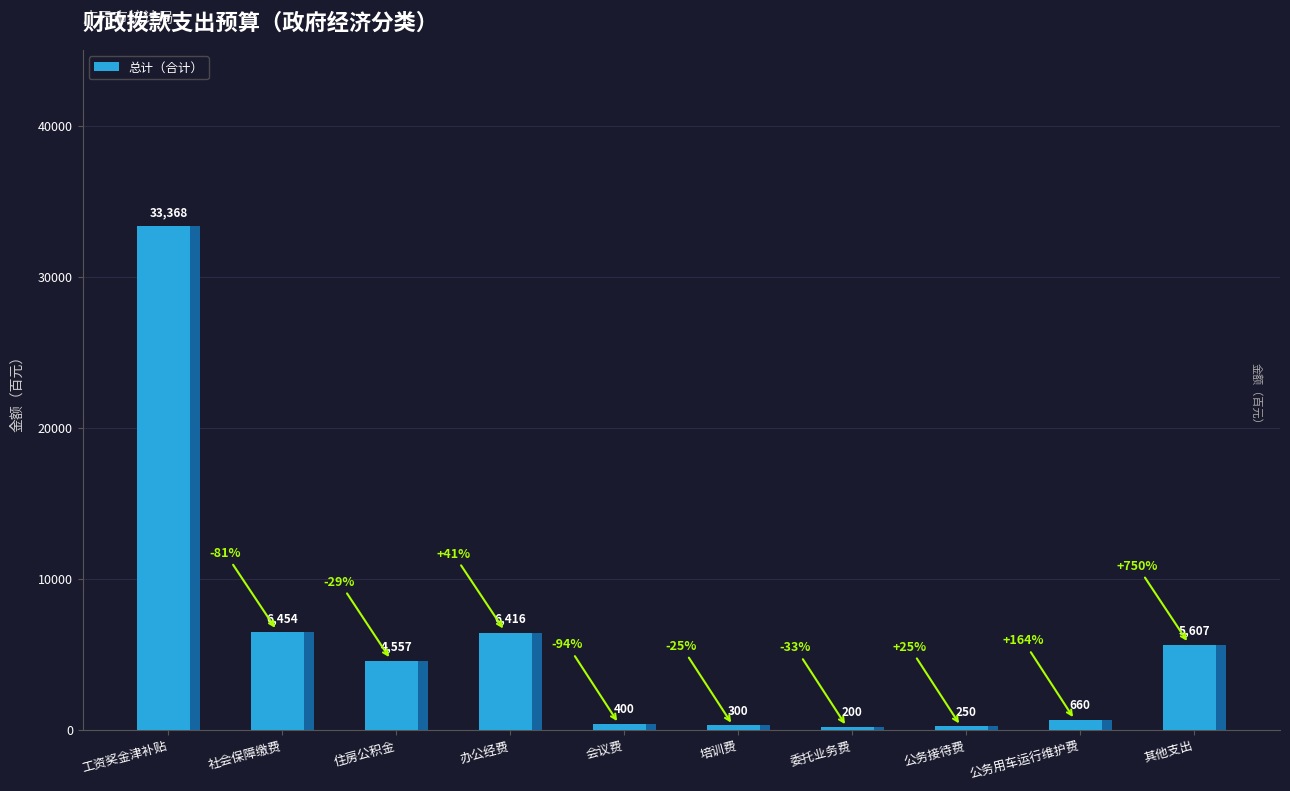

What is the label of the 9th bar from the right?

社会保障缴费